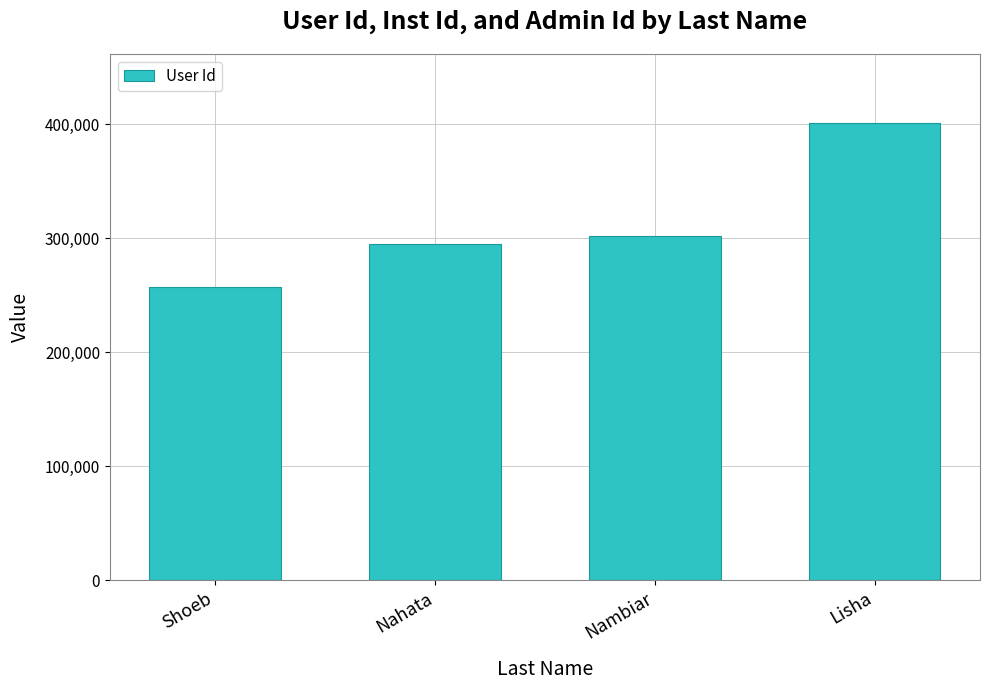

What is the label of the 1st bar from the right?

Lisha